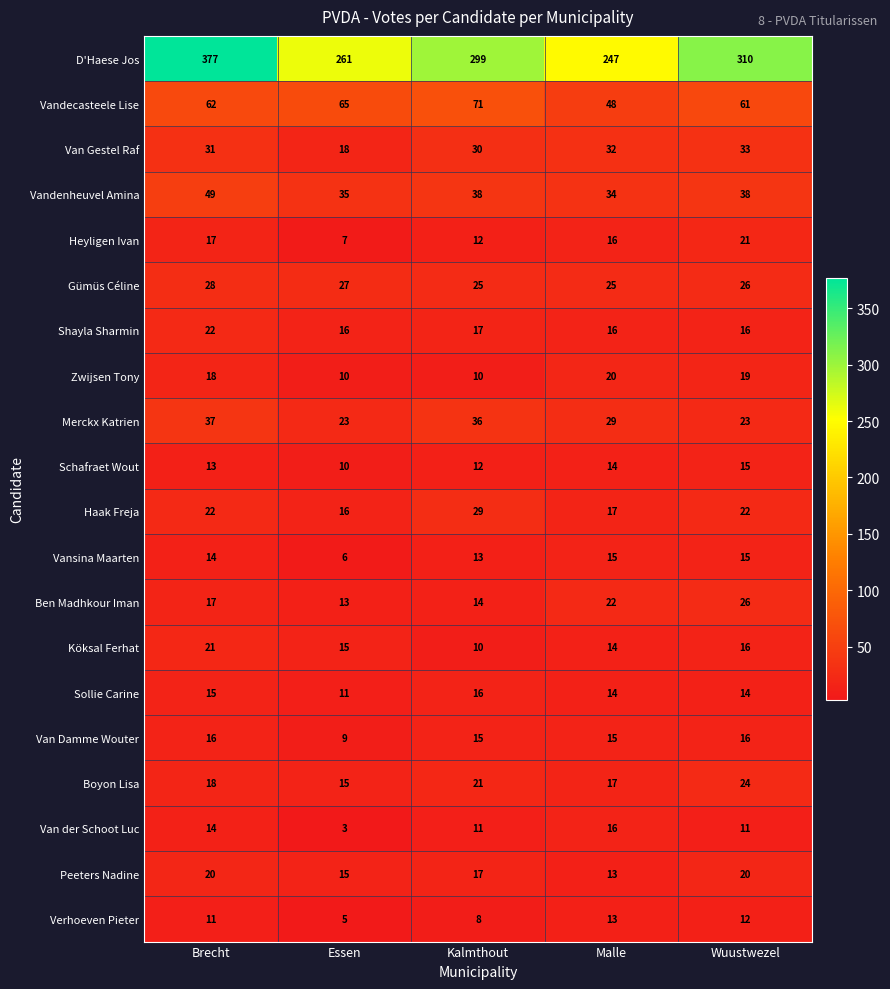

Rank the categories by Boyon Lisa value from highest to lowest.

Wuustwezel, Kalmthout, Brecht, Malle, Essen